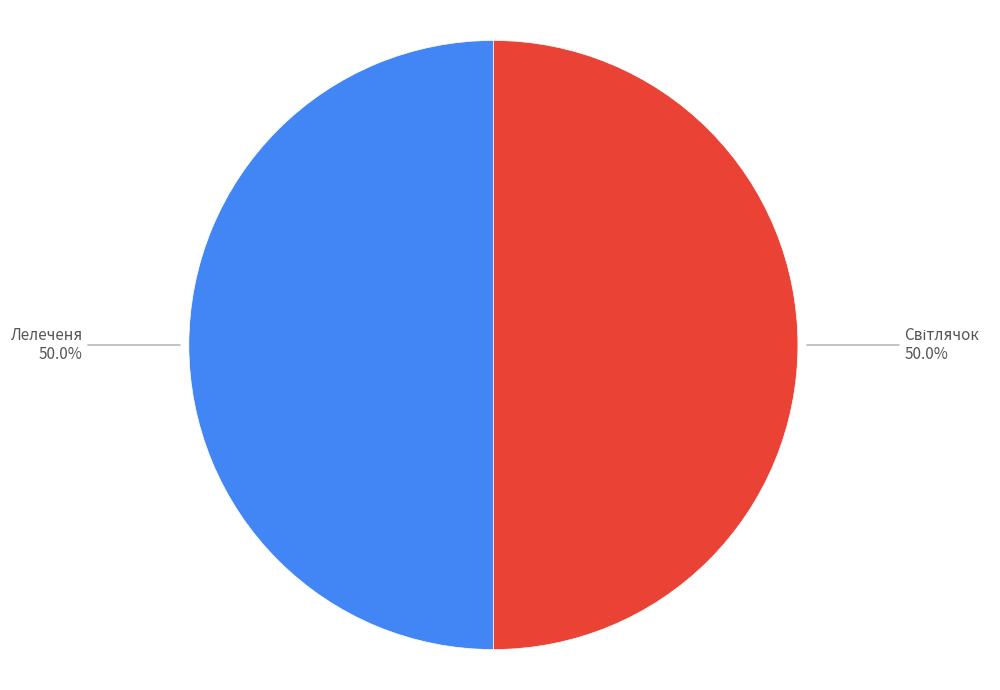

How many slices are in this pie chart?

2